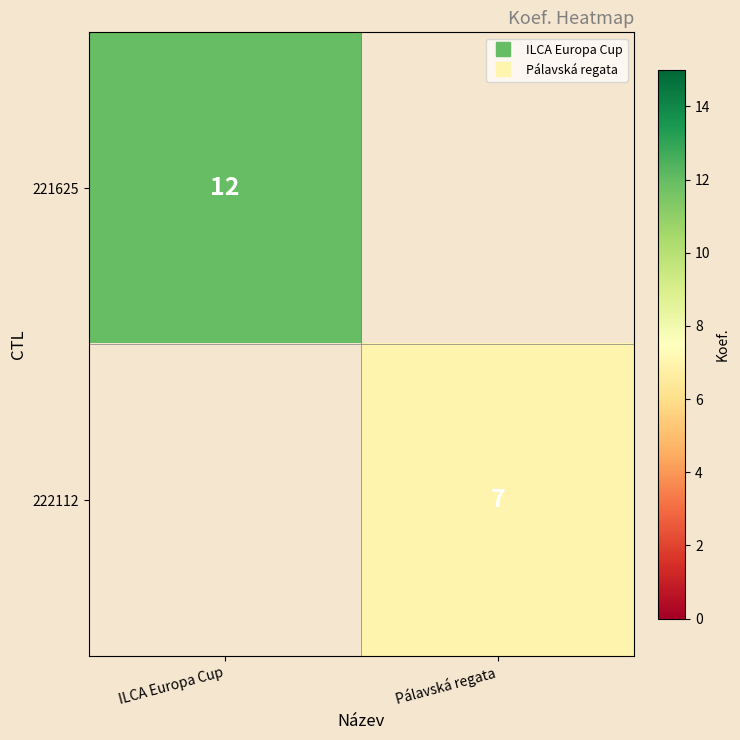

What is the smallest value displayed?

7.0